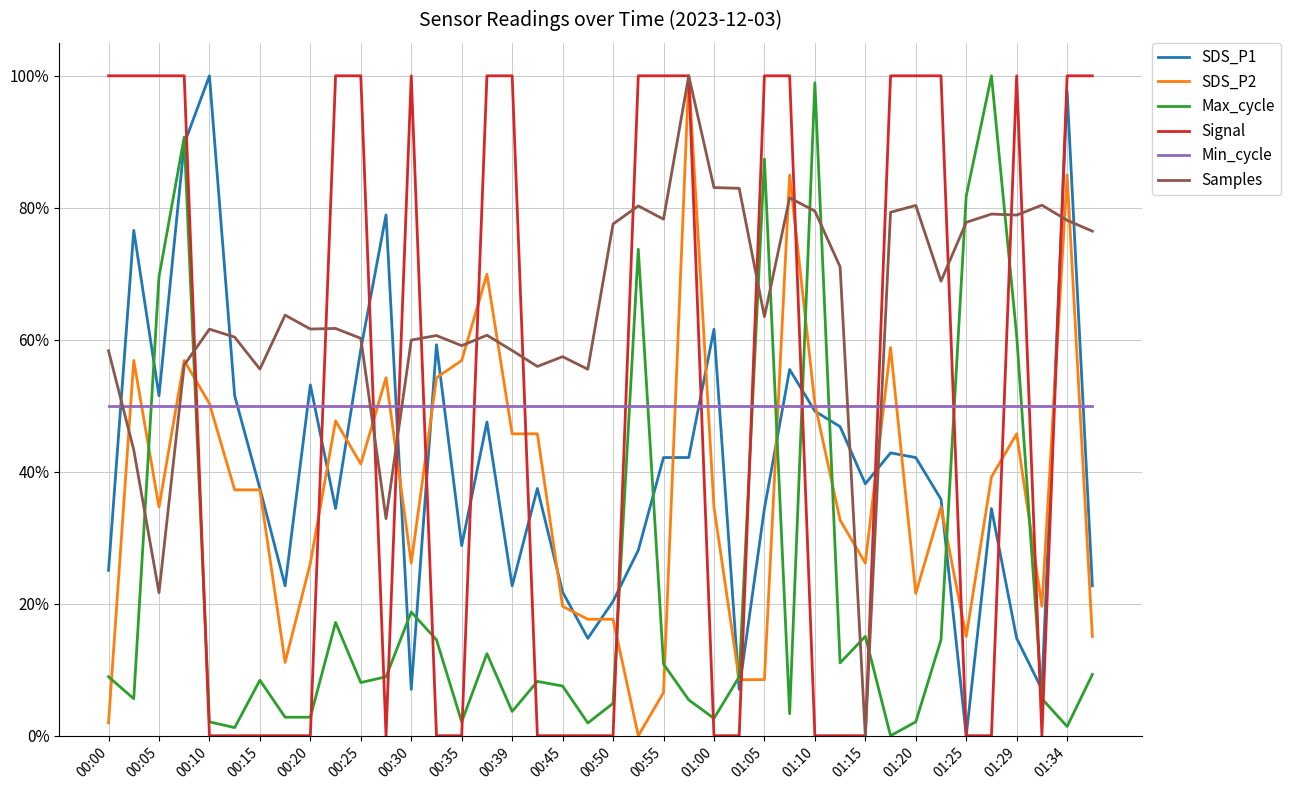

What is the maximum value shown in the chart?

100.0